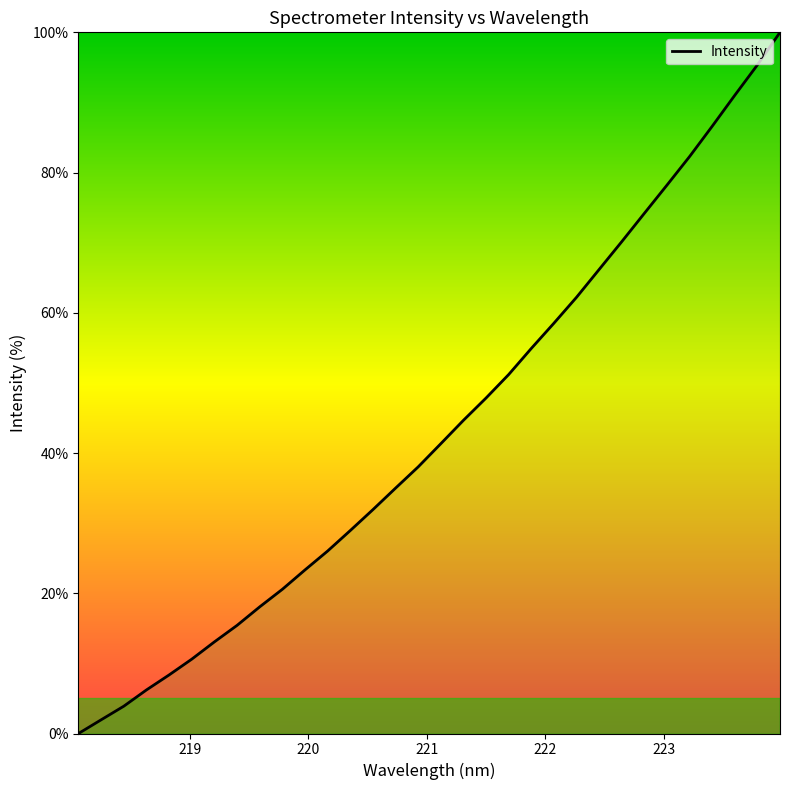

What is the difference between the maximum and minimum values?

100.0